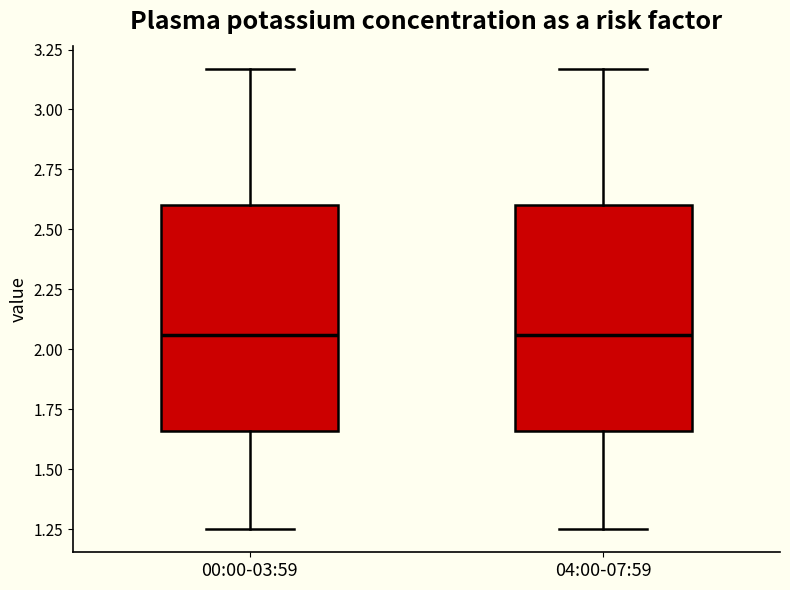

Reading left to right, read every box against the y-axis: the position of its median line, the range the box covers, and the ends of its whiskers. The values are not printed on the chart, so give them approximately, as read against the axis.

00:00-03:59: median 2.05, box 1.65 to 2.60, whiskers 1.25 to 3.15
04:00-07:59: median 2.05, box 1.65 to 2.60, whiskers 1.25 to 3.15